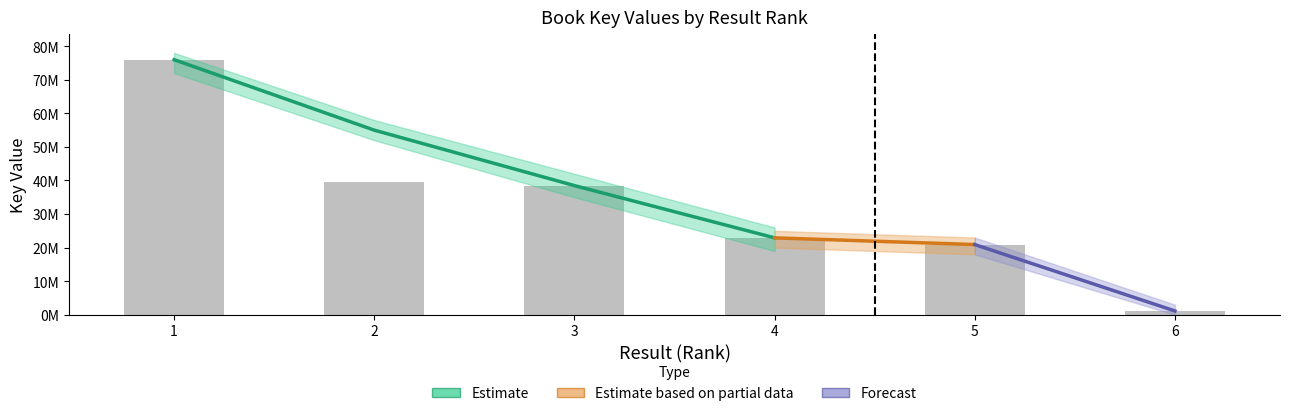

What is the sum of the values at 6 and 3?

39611842